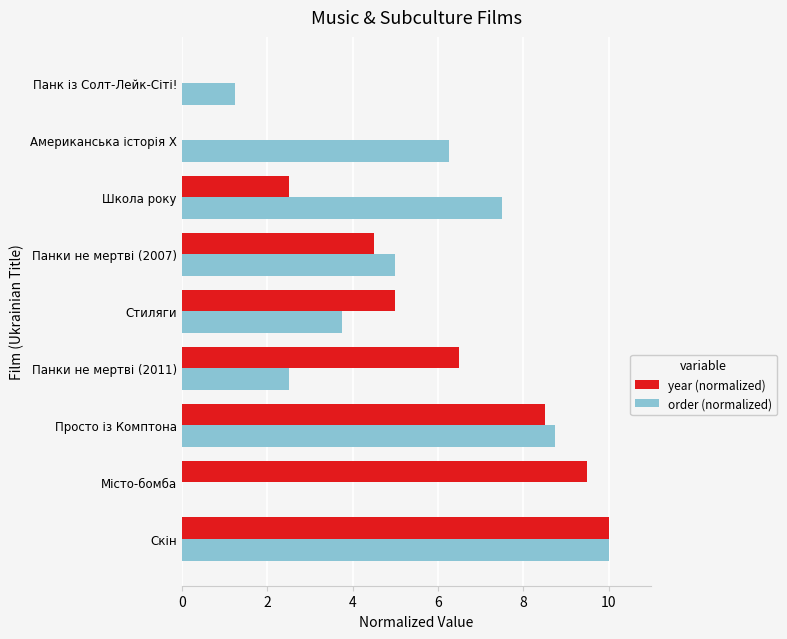

Which category has the highest value in the year (normalized) series?

Скін